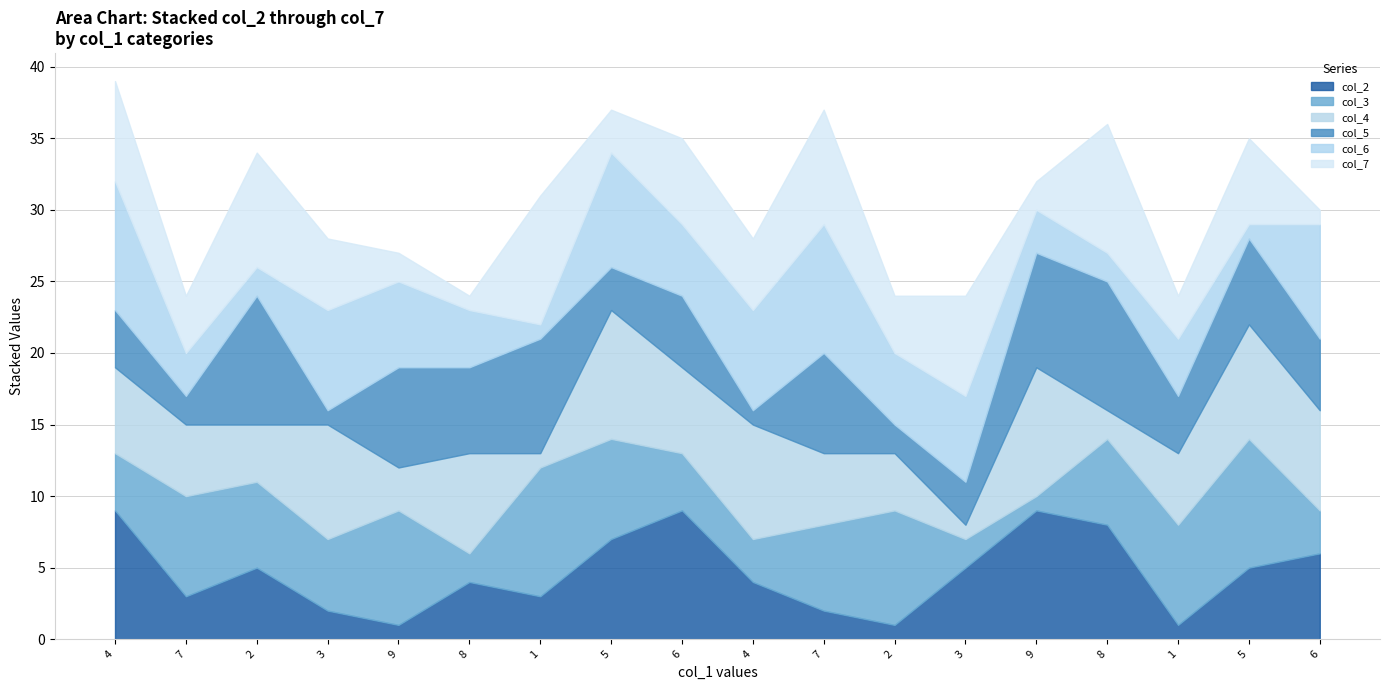

At which category does col_3 reach its first local valley?

3